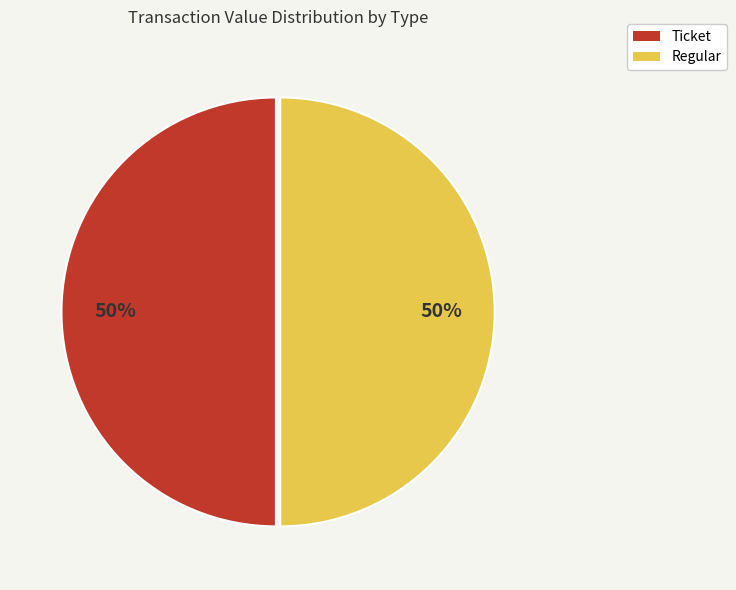

To the nearest percent, what portion does Ticket represent?

50%